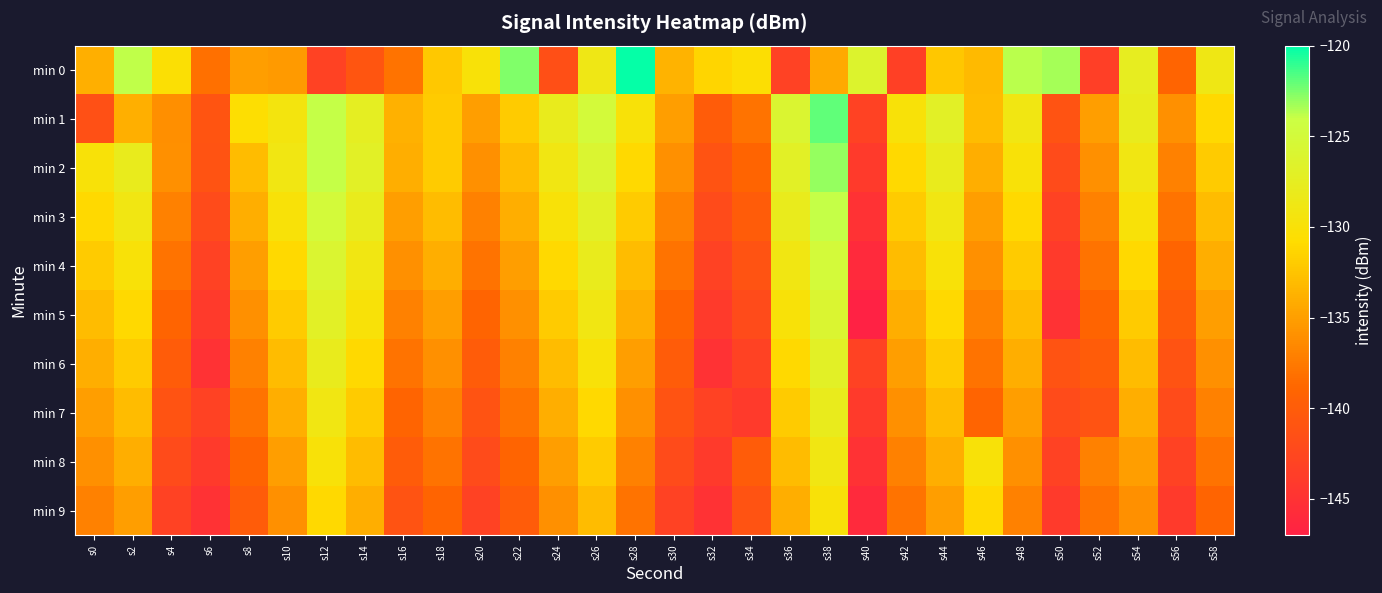

Reading left to right, extract all data points from this chart.

min 0: s0=-133.8	s2=-123.9	s4=-130.3	s6=-138.1	s8=-135.0	s10=-135.3	s12=-143.0	s14=-140.8	s16=-138.0	s18=-132.2	s20=-129.9	s22=-122.5	s24=-141.6	s26=-128.7	s28=-120.2	s30=-133.6	s32=-131.3	s34=-130.5	s36=-143.1	s38=-134.3	s40=-126.3	s42=-143.4	s44=-132.3	s46=-133.2	s48=-123.7	s50=-123.3	s52=-143.4	s54=-127.6	s56=-139.0	s58=-128.8
min 1: s0=-141.5	s2=-133.9	s4=-136.1	s6=-140.9	s8=-130.6	s10=-129.3	s12=-123.9	s14=-127.4	s16=-133.7	s18=-132.0	s20=-135.0	s22=-132.0	s24=-128.0	s26=-125.0	s28=-130.0	s30=-135.0	s32=-140.0	s34=-138.0	s36=-126.0	s38=-122.0	s40=-143.0	s42=-130.0	s44=-127.0	s46=-133.0	s48=-129.0	s50=-141.0	s52=-135.0	s54=-128.0	s56=-136.0	s58=-131.0
min 2: s0=-130.0	s2=-128.0	s4=-136.0	s6=-141.0	s8=-133.0	s10=-129.0	s12=-124.0	s14=-127.0	s16=-134.0	s18=-132.0	s20=-136.0	s22=-133.0	s24=-129.0	s26=-126.0	s28=-131.0	s30=-136.0	s32=-141.0	s34=-139.0	s36=-127.0	s38=-123.0	s40=-144.0	s42=-131.0	s44=-128.0	s46=-134.0	s48=-130.0	s50=-142.0	s52=-136.0	s54=-129.0	s56=-137.0	s58=-132.0
min 3: s0=-131.0	s2=-129.0	s4=-137.0	s6=-142.0	s8=-134.0	s10=-130.0	s12=-125.0	s14=-128.0	s16=-135.0	s18=-133.0	s20=-137.0	s22=-134.0	s24=-130.0	s26=-127.0	s28=-132.0	s30=-137.0	s32=-142.0	s34=-140.0	s36=-128.0	s38=-124.0	s40=-145.0	s42=-132.0	s44=-129.0	s46=-135.0	s48=-131.0	s50=-143.0	s52=-137.0	s54=-130.0	s56=-138.0	s58=-133.0
min 4: s0=-132.0	s2=-130.0	s4=-138.0	s6=-143.0	s8=-135.0	s10=-131.0	s12=-126.0	s14=-129.0	s16=-136.0	s18=-134.0	s20=-138.0	s22=-135.0	s24=-131.0	s26=-128.0	s28=-133.0	s30=-138.0	s32=-143.0	s34=-141.0	s36=-129.0	s38=-125.0	s40=-146.0	s42=-133.0	s44=-130.0	s46=-136.0	s48=-132.0	s50=-144.0	s52=-138.0	s54=-131.0	s56=-139.0	s58=-134.0
min 5: s0=-133.0	s2=-131.0	s4=-139.0	s6=-144.0	s8=-136.0	s10=-132.0	s12=-127.0	s14=-130.0	s16=-137.0	s18=-135.0	s20=-139.0	s22=-136.0	s24=-132.0	s26=-129.0	s28=-134.0	s30=-139.0	s32=-144.0	s34=-142.0	s36=-130.0	s38=-126.0	s40=-147.0	s42=-134.0	s44=-131.0	s46=-137.0	s48=-133.0	s50=-145.0	s52=-139.0	s54=-132.0	s56=-140.0	s58=-135.0
min 6: s0=-134.0	s2=-132.0	s4=-140.0	s6=-145.0	s8=-137.0	s10=-133.0	s12=-128.0	s14=-131.0	s16=-138.0	s18=-136.0	s20=-140.0	s22=-137.0	s24=-133.0	s26=-130.0	s28=-135.0	s30=-140.0	s32=-145.0	s34=-143.0	s36=-131.0	s38=-127.0	s40=-143.0	s42=-135.0	s44=-132.0	s46=-138.0	s48=-134.0	s50=-141.0	s52=-140.0	s54=-133.0	s56=-141.0	s58=-136.0
min 7: s0=-135.0	s2=-133.0	s4=-141.0	s6=-143.0	s8=-138.0	s10=-134.0	s12=-129.0	s14=-132.0	s16=-139.0	s18=-137.0	s20=-141.0	s22=-138.0	s24=-134.0	s26=-131.0	s28=-136.0	s30=-141.0	s32=-143.0	s34=-144.0	s36=-132.0	s38=-128.0	s40=-144.0	s42=-136.0	s44=-133.0	s46=-139.0	s48=-135.0	s50=-142.0	s52=-141.0	s54=-134.0	s56=-142.0	s58=-137.0
min 8: s0=-136.0	s2=-134.0	s4=-142.0	s6=-144.0	s8=-139.0	s10=-135.0	s12=-130.0	s14=-133.0	s16=-140.0	s18=-138.0	s20=-142.0	s22=-139.0	s24=-135.0	s26=-132.0	s28=-137.0	s30=-142.0	s32=-144.0	s34=-140.0	s36=-133.0	s38=-129.0	s40=-145.0	s42=-137.0	s44=-134.0	s46=-130.0	s48=-136.0	s50=-143.0	s52=-137.0	s54=-135.0	s56=-143.0	s58=-138.0
min 9: s0=-137.0	s2=-135.0	s4=-143.0	s6=-145.0	s8=-140.0	s10=-136.0	s12=-131.0	s14=-134.0	s16=-141.0	s18=-139.0	s20=-143.0	s22=-140.0	s24=-136.0	s26=-133.0	s28=-138.0	s30=-143.0	s32=-145.0	s34=-141.0	s36=-134.0	s38=-130.0	s40=-146.0	s42=-138.0	s44=-135.0	s46=-131.0	s48=-137.0	s50=-144.0	s52=-138.0	s54=-136.0	s56=-144.0	s58=-139.0